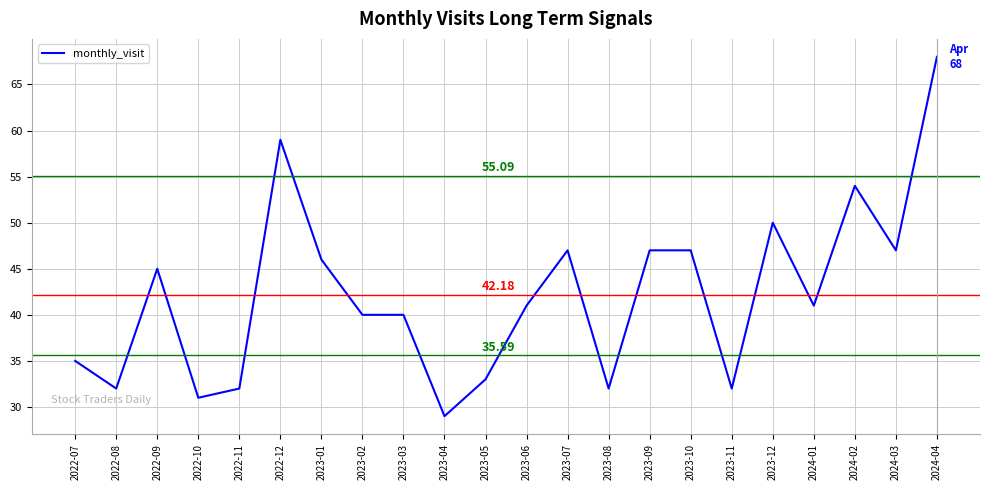

How many distinct data groups are displayed?

1